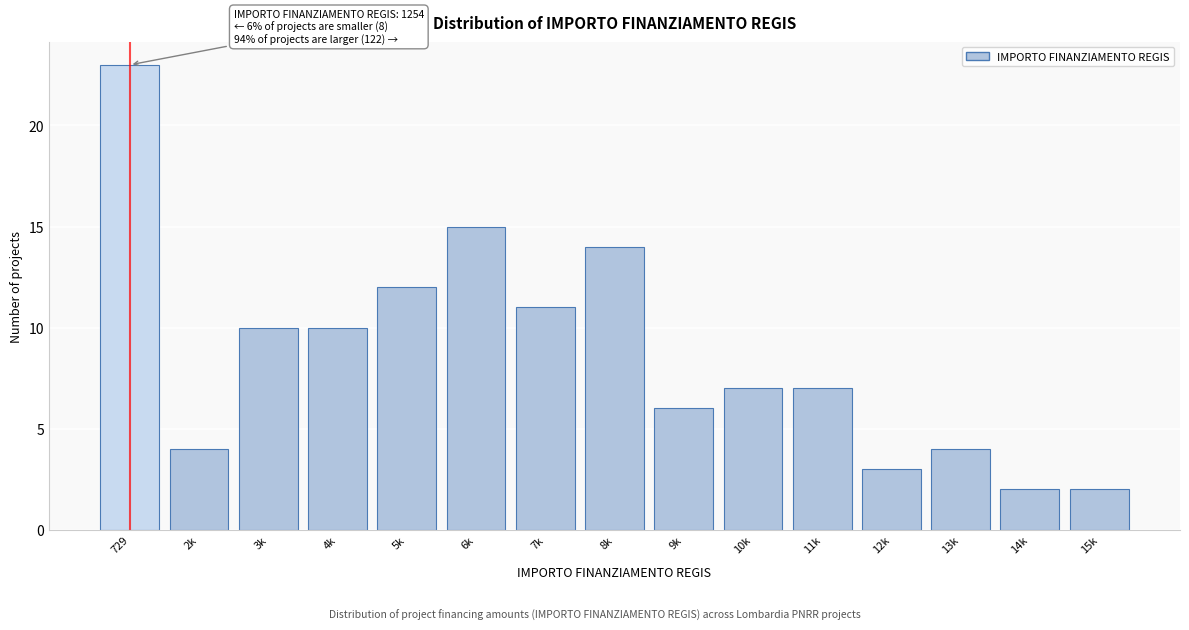

Reading right to left, transcribe all the data shown in this chart.

15k=2	14k=2	13k=4	12k=3	11k=7	10k=7	9k=6	8k=14	7k=11	6k=15	5k=12	4k=10	3k=10	2k=4	729=23